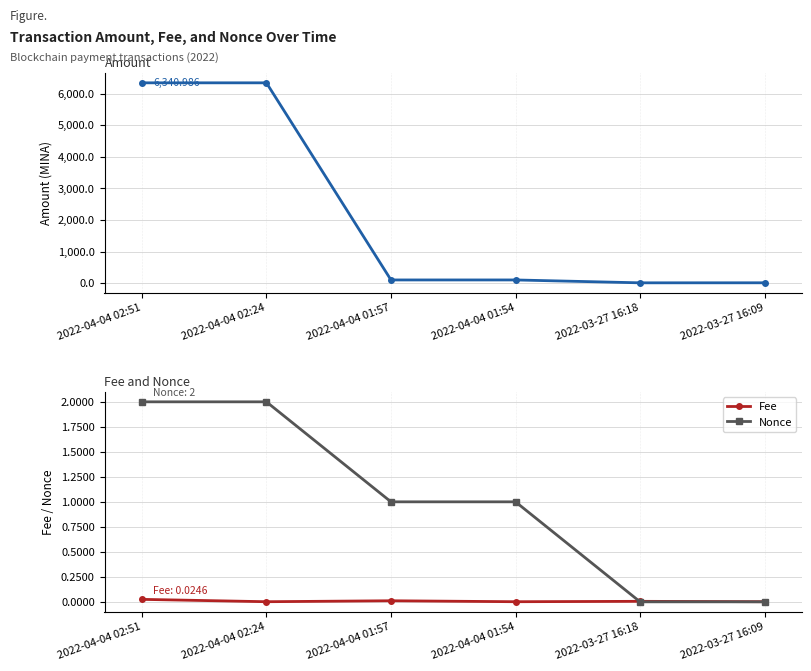

What is the sum of all Amount values?

12901.0